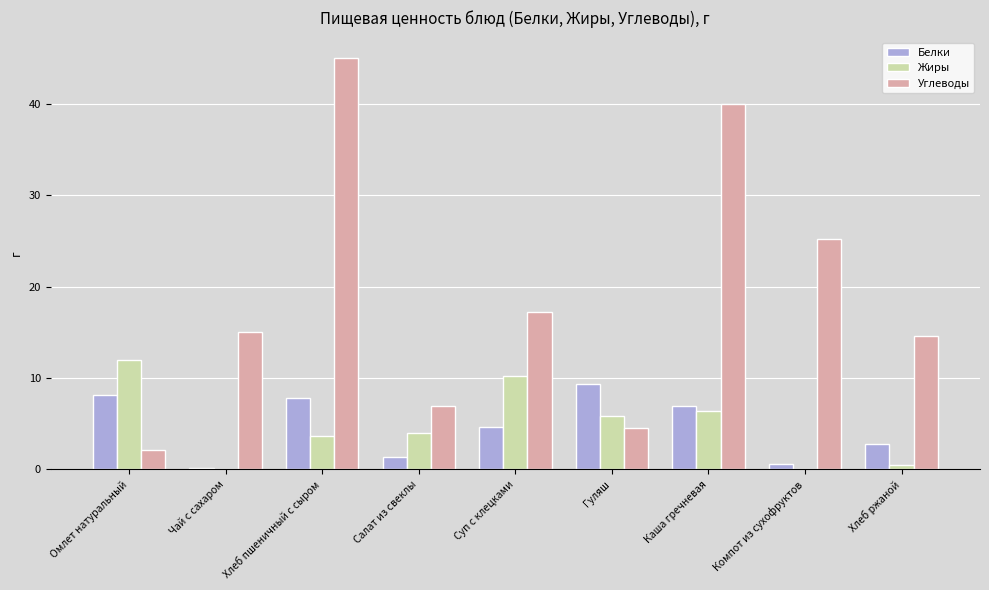

What are all the series names shown in the legend?

Белки, Жиры, Углеводы